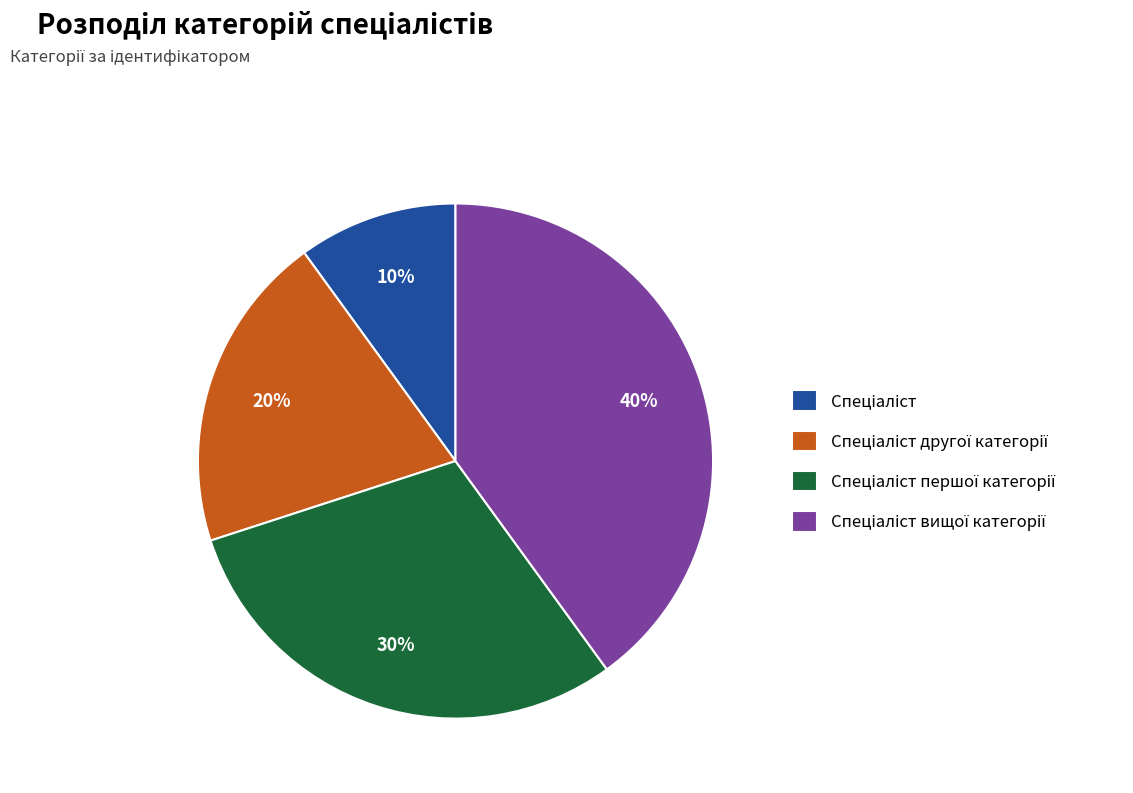

To the nearest percent, what is the average slice percentage?

25%